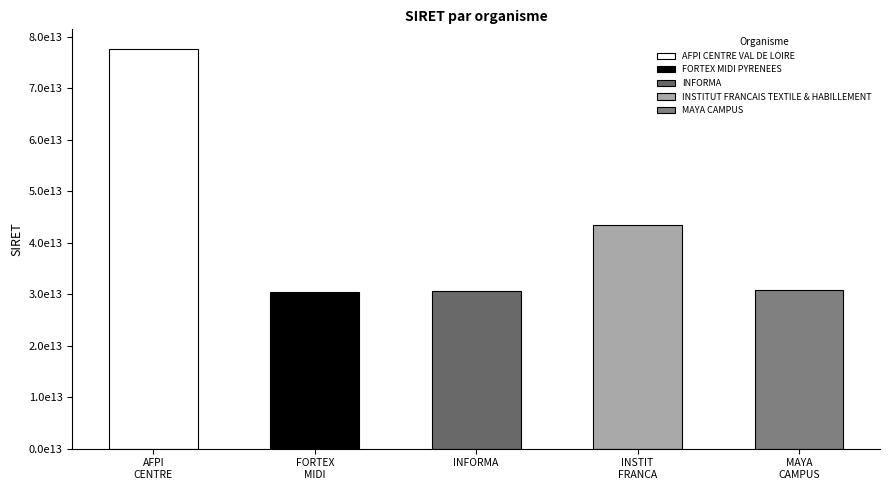

Rank the categories by value from highest to lowest.

AFPI CENTRE VAL DE LOIRE, INSTITUT FRANCAIS TEXTILE & HABILLEMENT, MAYA CAMPUS, INFORMA, FORTEX MIDI PYRENEES